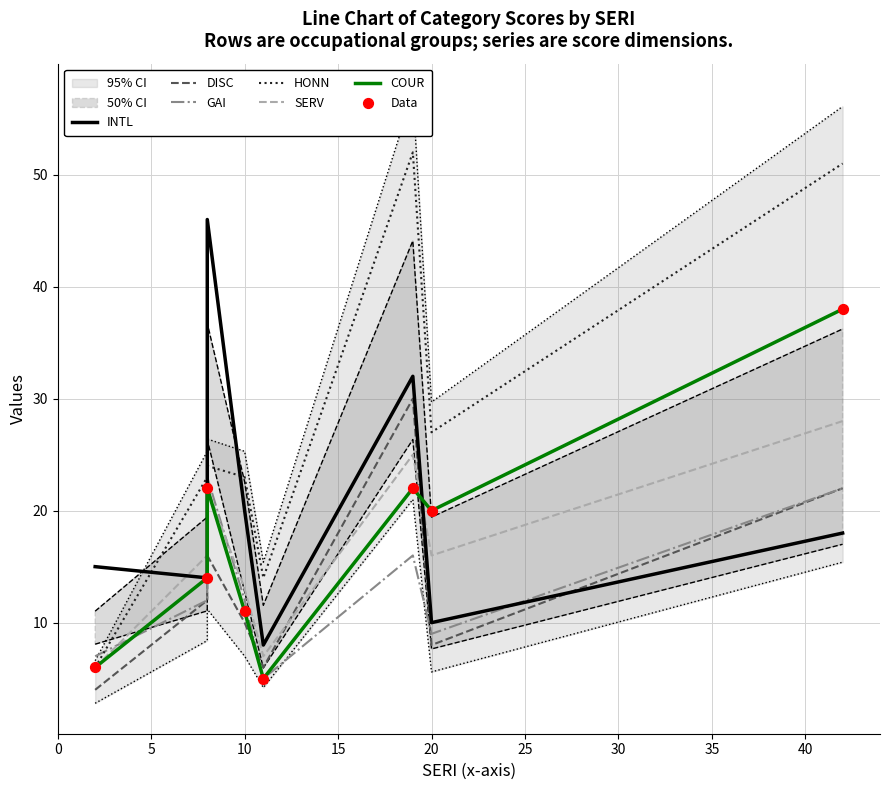

Which series reaches the minimum Y coordinate?

DISC